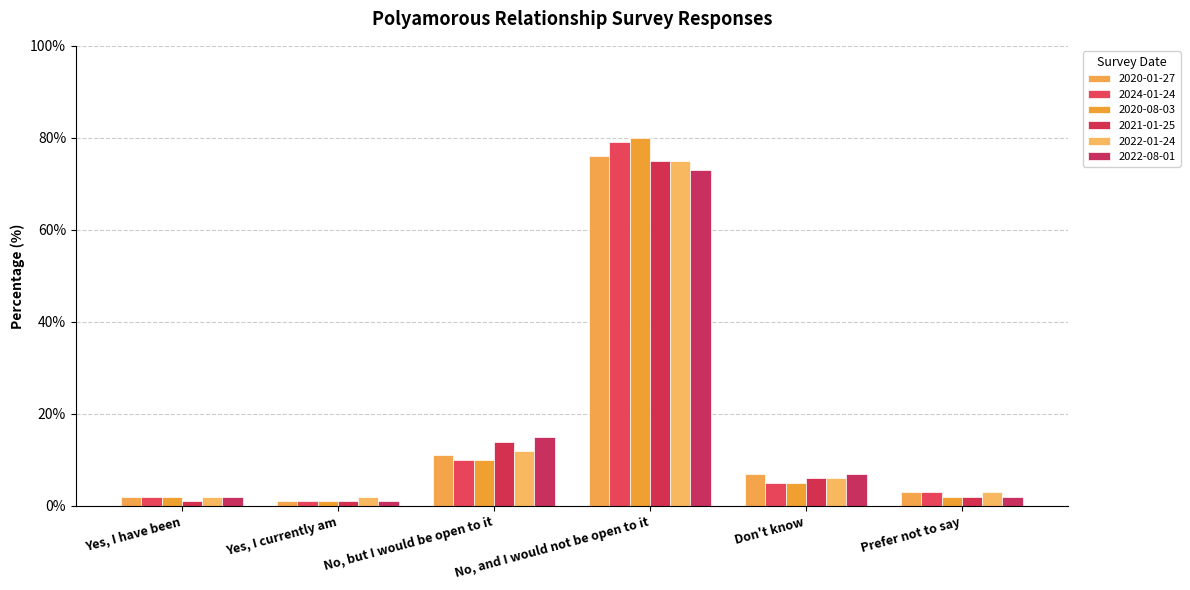

What are all the series names shown in the legend?

2020-01-27, 2024-01-24, 2020-08-03, 2021-01-25, 2022-01-24, 2022-08-01